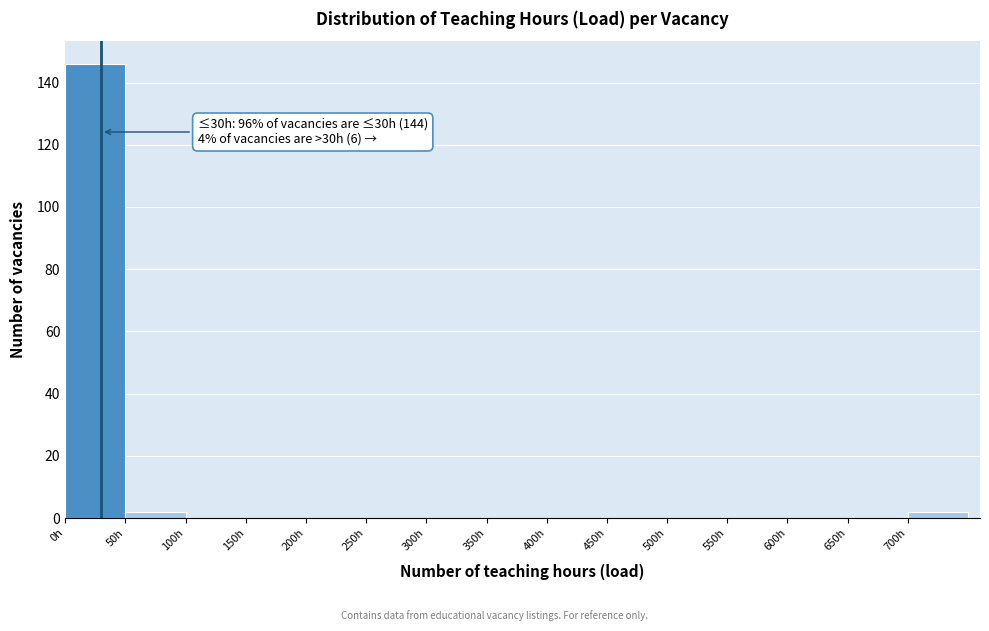

Over which range of the x-axis is the bar tallest?

0 to 50